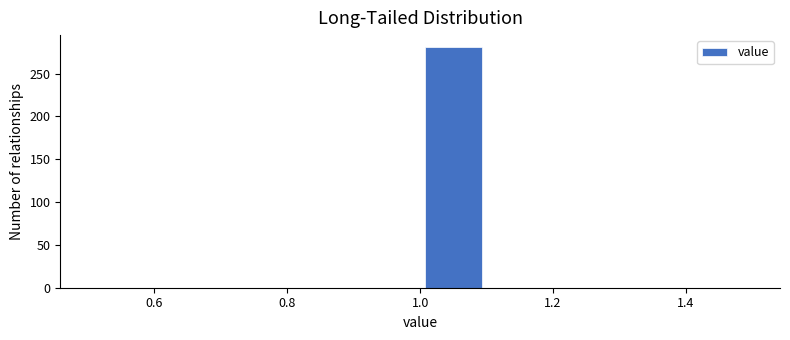

Reading left to right, list every bar in this chart as the range it spans on the x-axis followed by its height. The values are not printed on the chart, so give them approximately, as read against the axis.

0.5 to 0.6: 0
0.6 to 0.7: 0
0.7 to 0.8: 0
0.8 to 0.9: 0
0.9 to 1.0: 0
1.0 to 1.1: 280
1.1 to 1.2: 0
1.2 to 1.3: 0
1.3 to 1.4: 0
1.4 to 1.5: 0